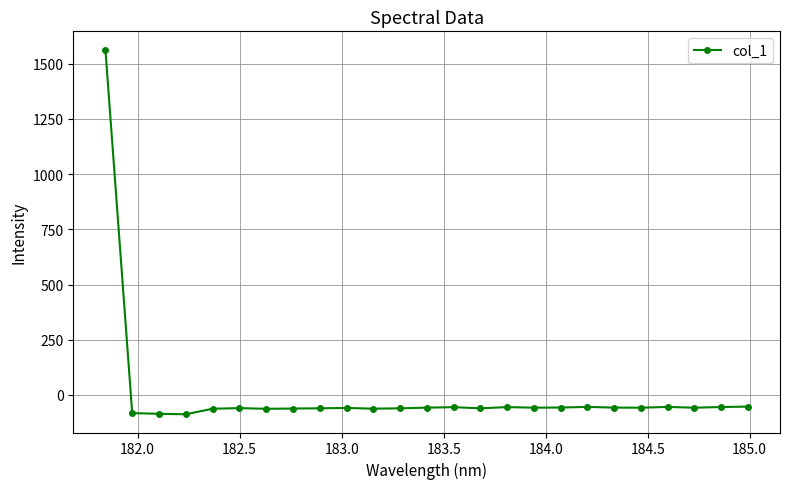

What is the smallest value displayed?

-87.7